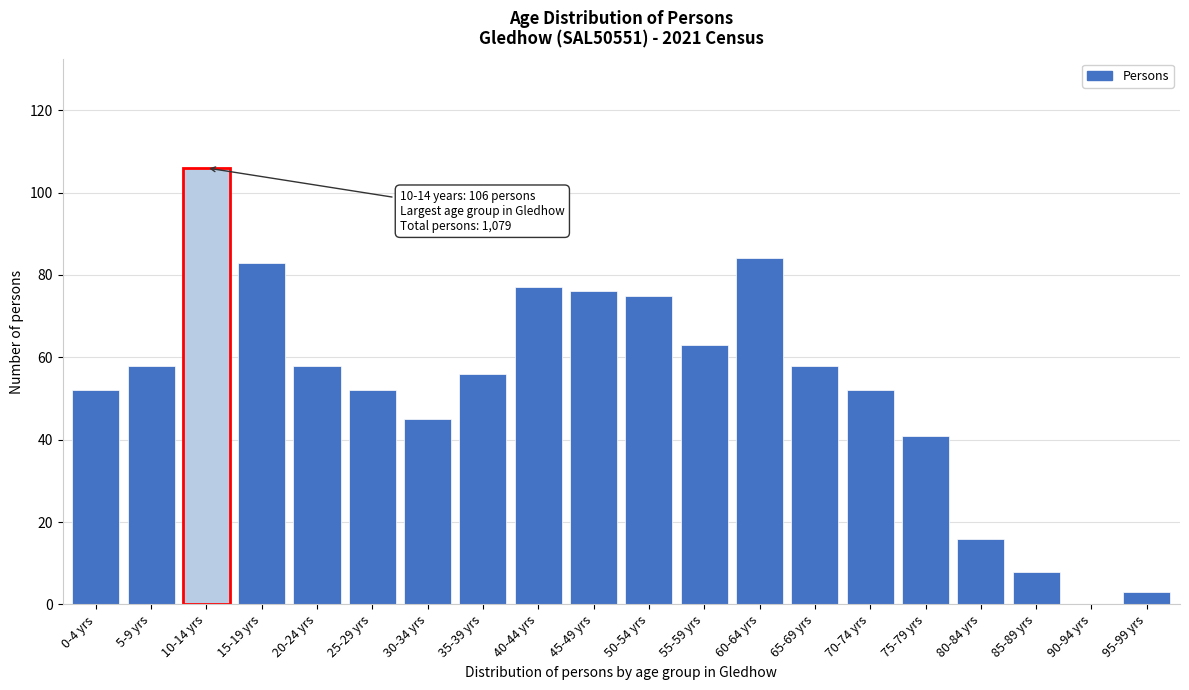

Reading left to right, what are all the values shown in this chart?

0-4 yrs=52	5-9 yrs=58	10-14 yrs=106	15-19 yrs=83	20-24 yrs=58	25-29 yrs=52	30-34 yrs=45	35-39 yrs=56	40-44 yrs=77	45-49 yrs=76	50-54 yrs=75	55-59 yrs=63	60-64 yrs=84	65-69 yrs=58	70-74 yrs=52	75-79 yrs=41	80-84 yrs=16	85-89 yrs=8	90-94 yrs=0	95-99 yrs=3